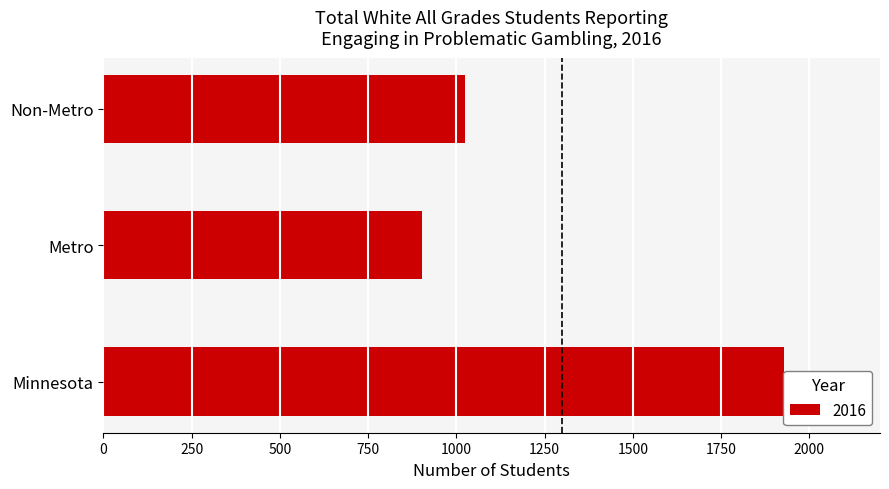

What is the difference between the maximum and minimum values?

1024